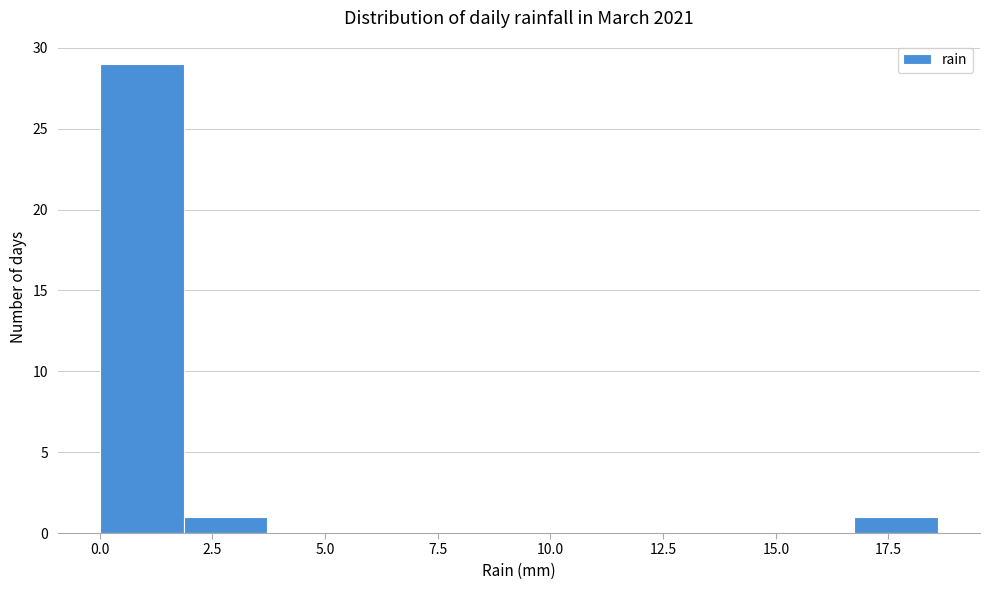

Read against the x-axis, roughly where is the centre of the tallest bar?

1.0